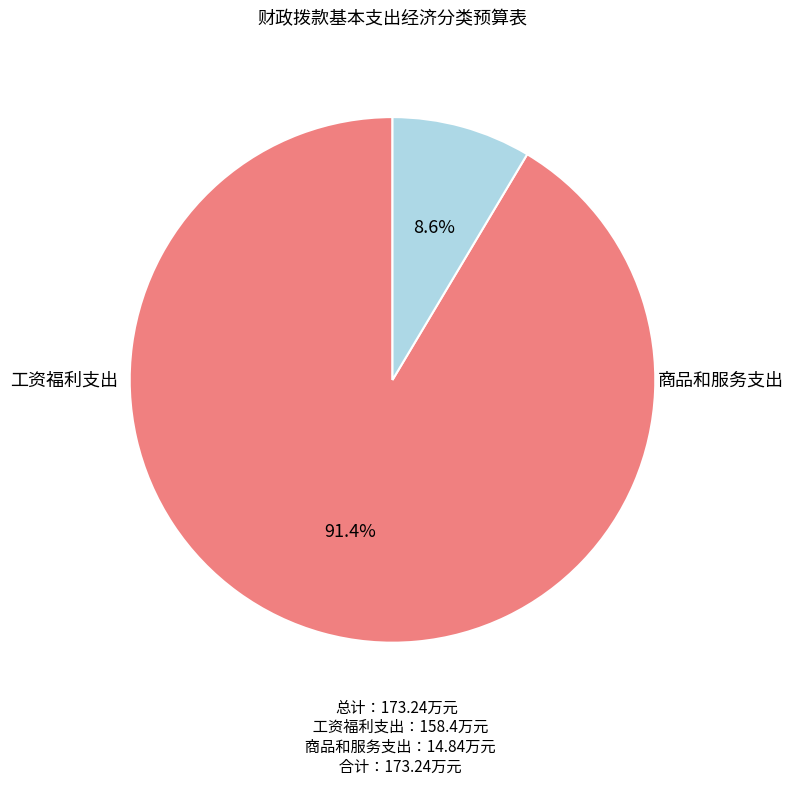

Between 工资福利支出 and 商品和服务支出, which is larger?

工资福利支出